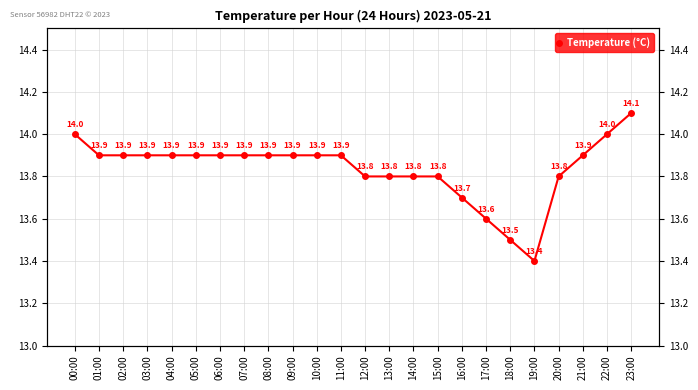

Is it true that the value at 14:00 is 13.8?

True